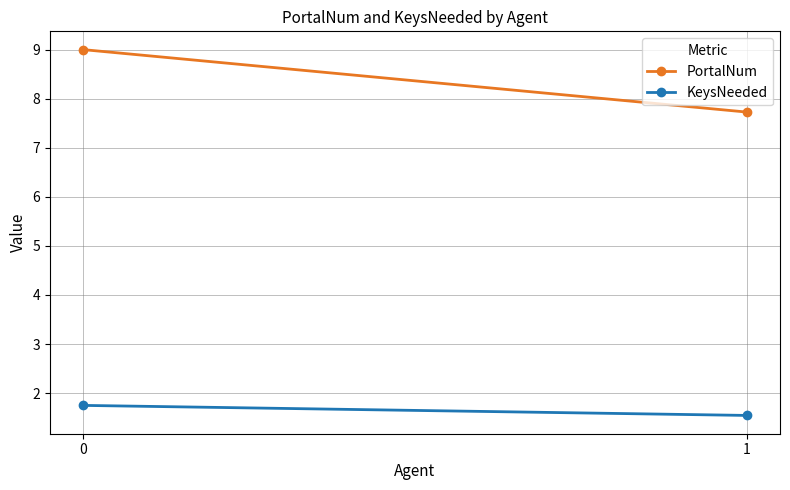

The PortalNum series shows 15.6 at 0. True or false?

False